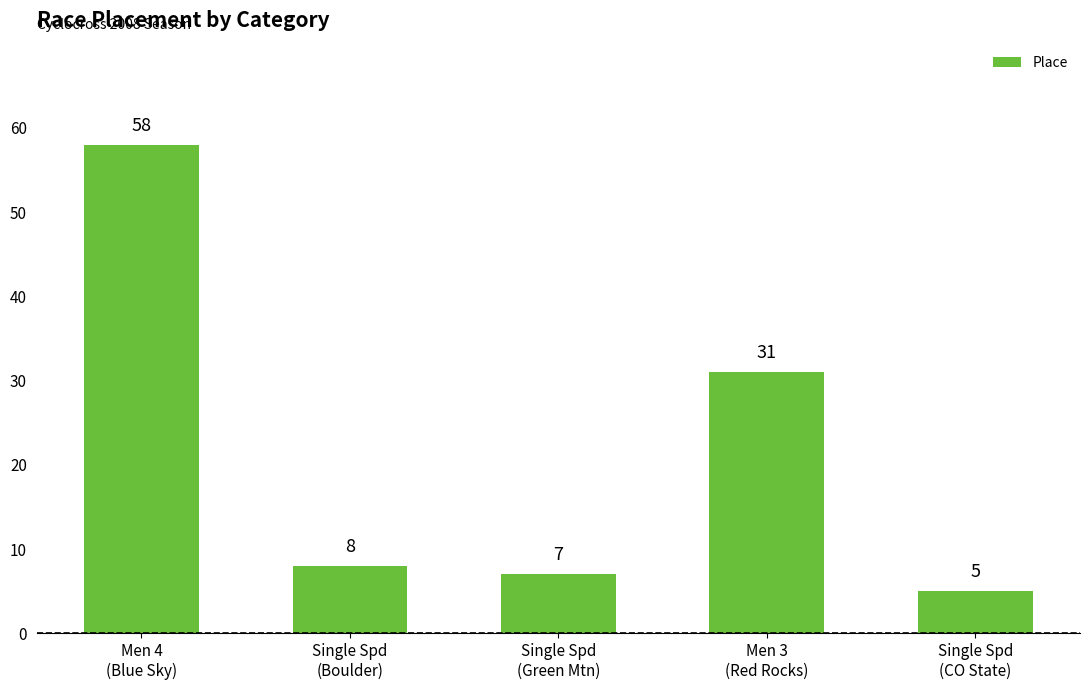

What is the smallest value displayed?

5